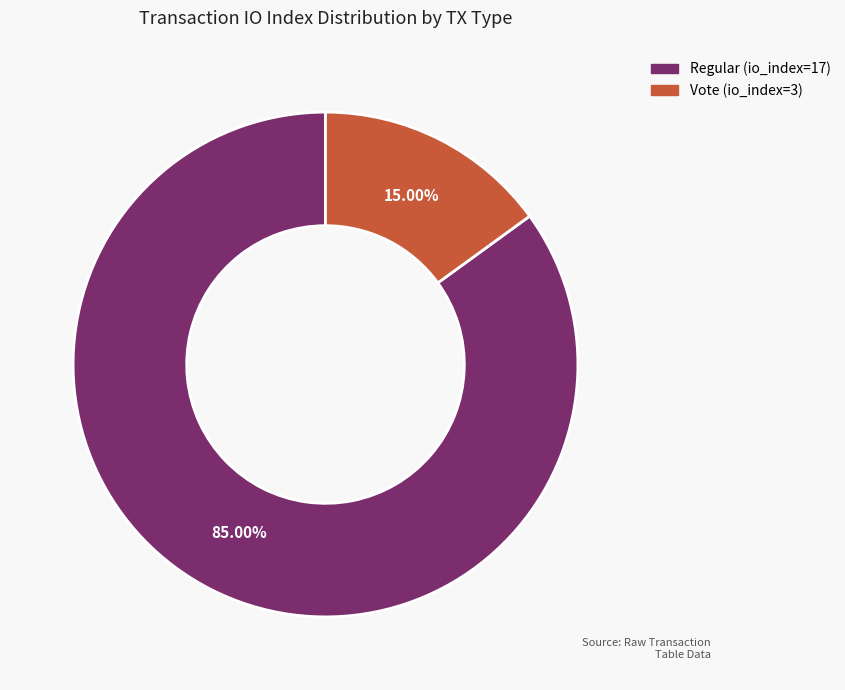

How many slices are in this pie chart?

2